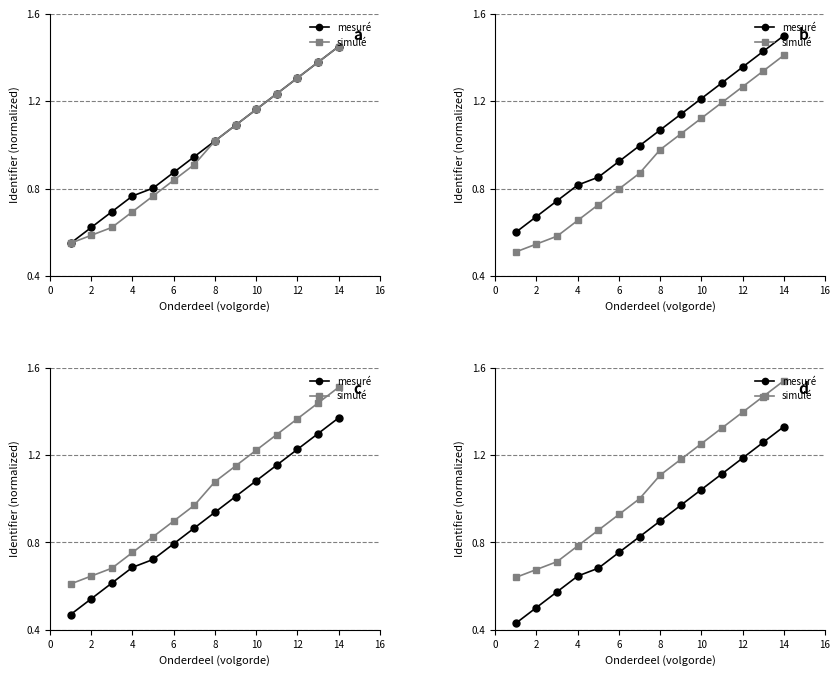

What is the sum of the simulé values at 11 and 4?

2.1